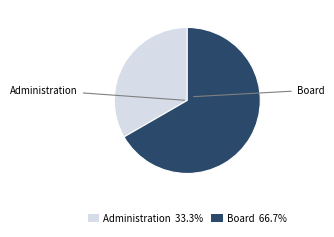

Is the sum of Administration 33.3% and Board 66.7% greater than half?

Yes